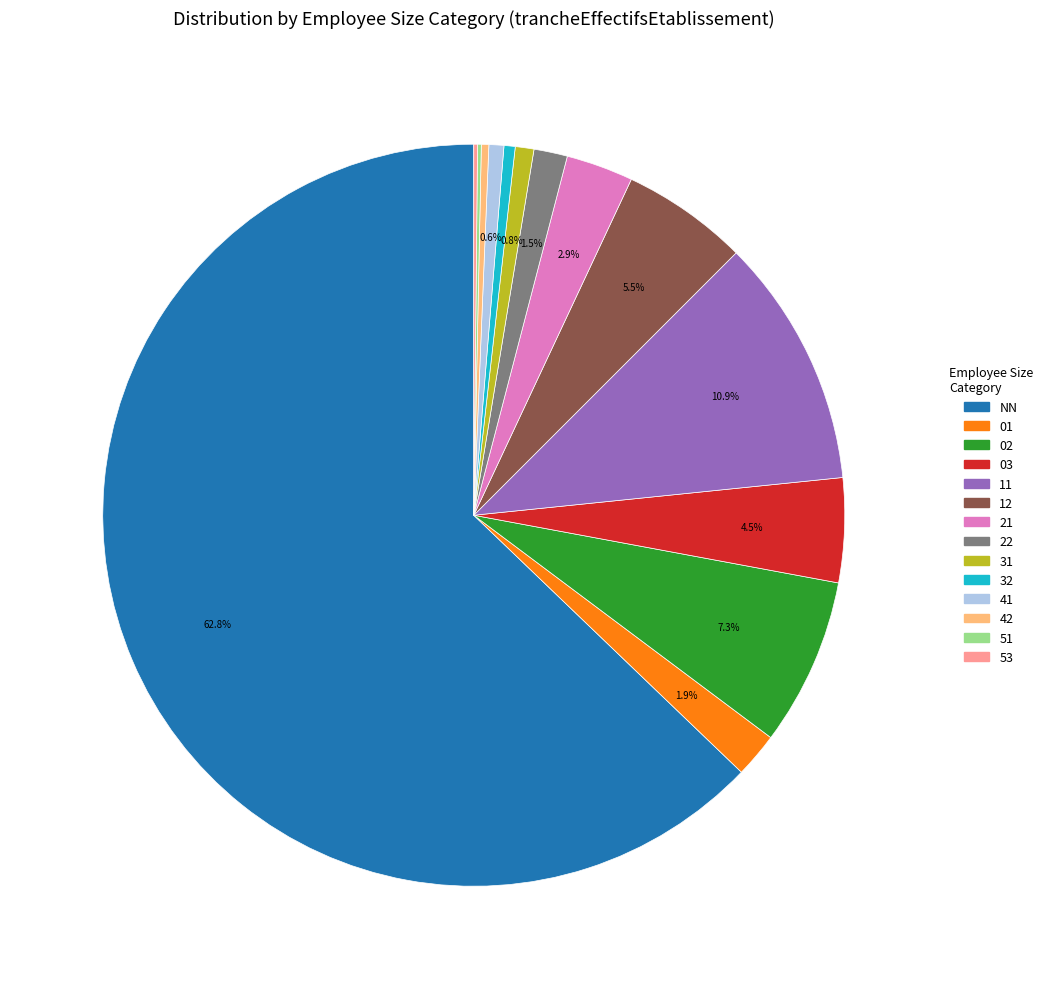

Is it true that 32 is 0% of the pie?

True